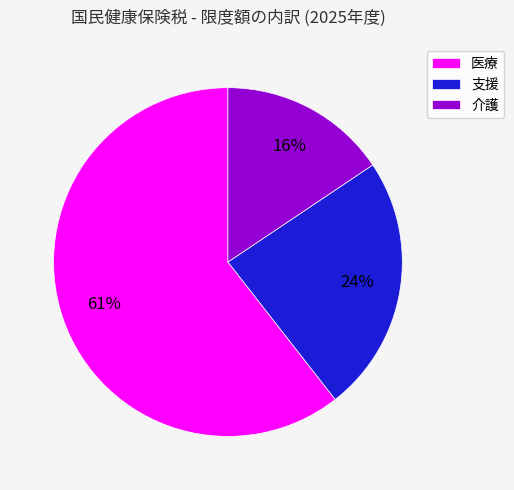

What is the ratio of the value at 支援 to the value at 介護?

1.5